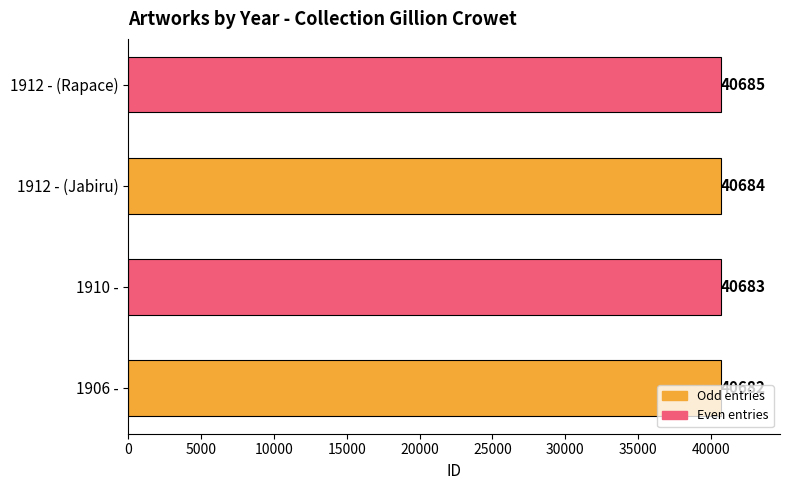

How many bars are there in total?

4